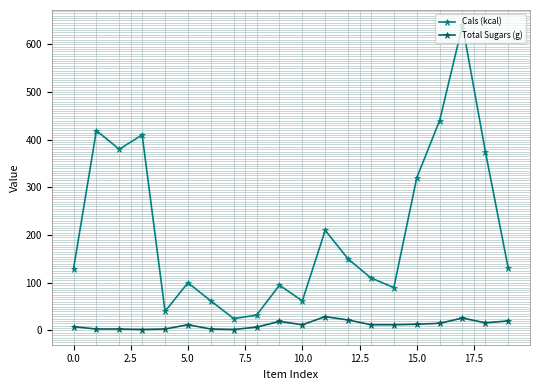

Rank the series by their maximum value, from lowest to highest.

Total Sugars (g), Cals (kcal)